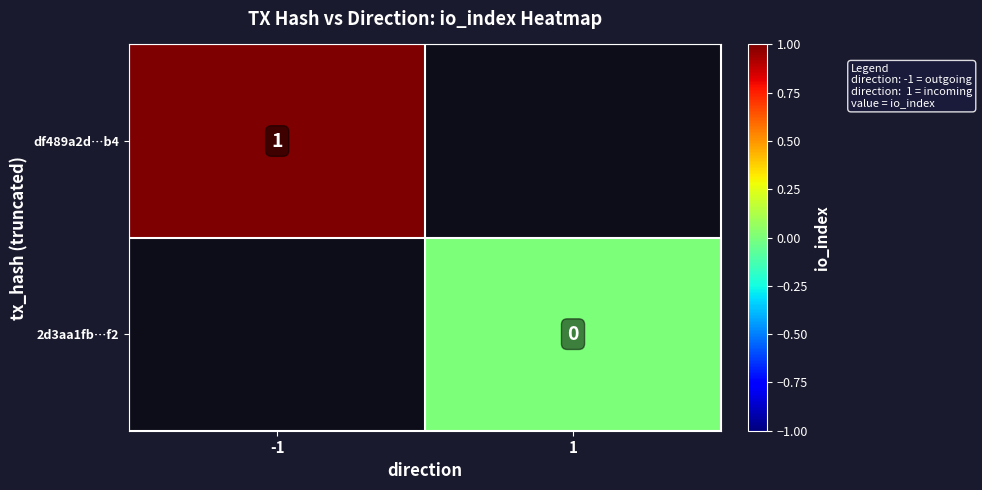

The df489a2d…b4 series shows 1 at -1. True or false?

True